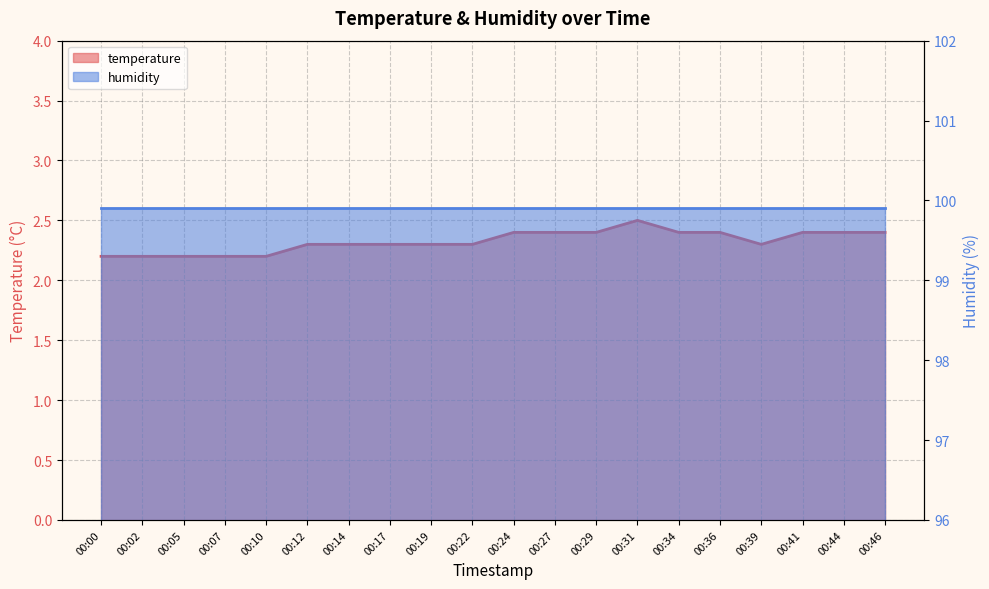

What is the approximate value at 00:19?

2.3